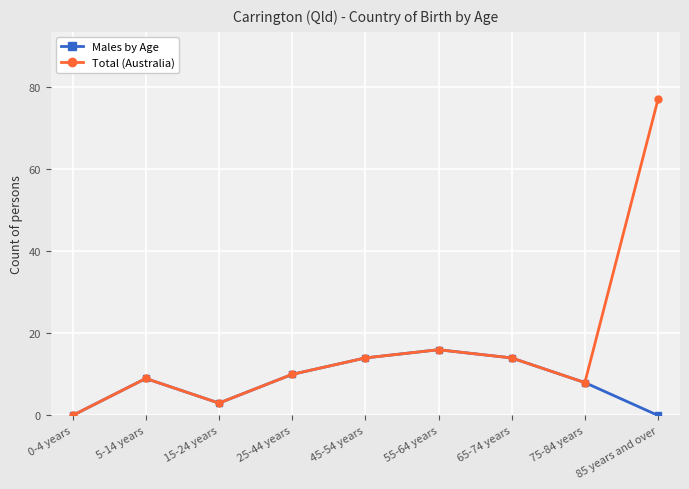

At which label does Total (Australia) reach its minimum?

0-4 years